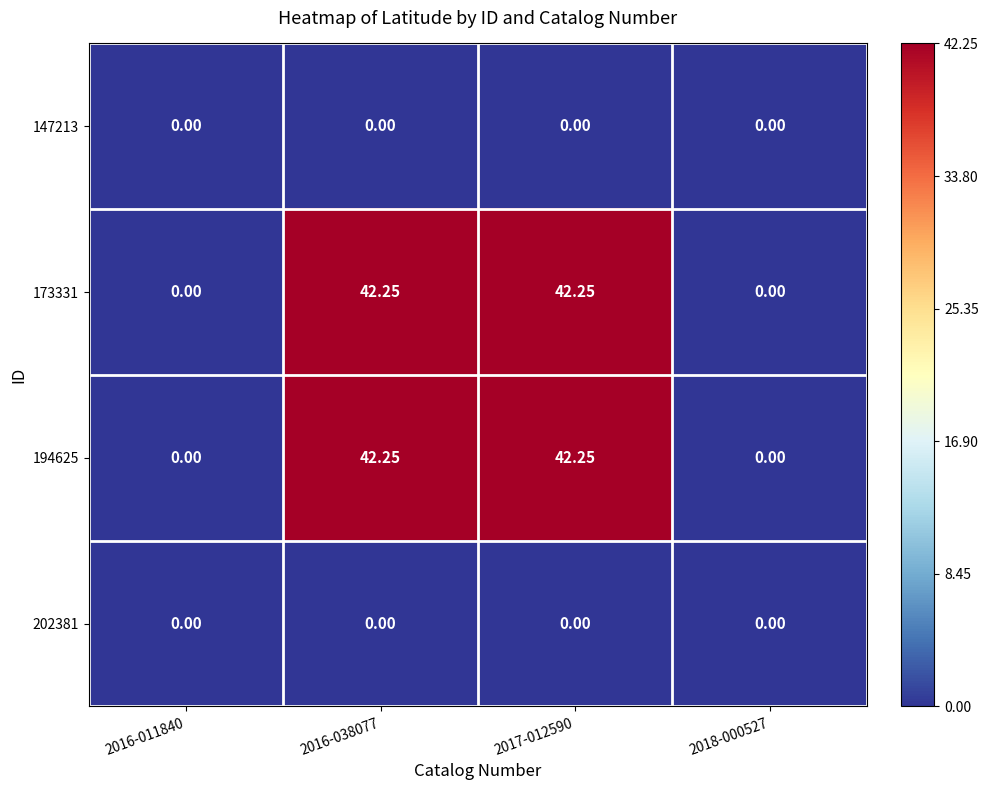

Reading left to right, transcribe all the data shown in this chart.

147213: 2016-011840=0	2016-038077=0	2017-012590=0	2018-000527=0
173331: 2016-011840=0	2016-038077=42	2017-012590=42	2018-000527=0
194625: 2016-011840=0	2016-038077=42	2017-012590=42	2018-000527=0
202381: 2016-011840=0	2016-038077=0	2017-012590=0	2018-000527=0